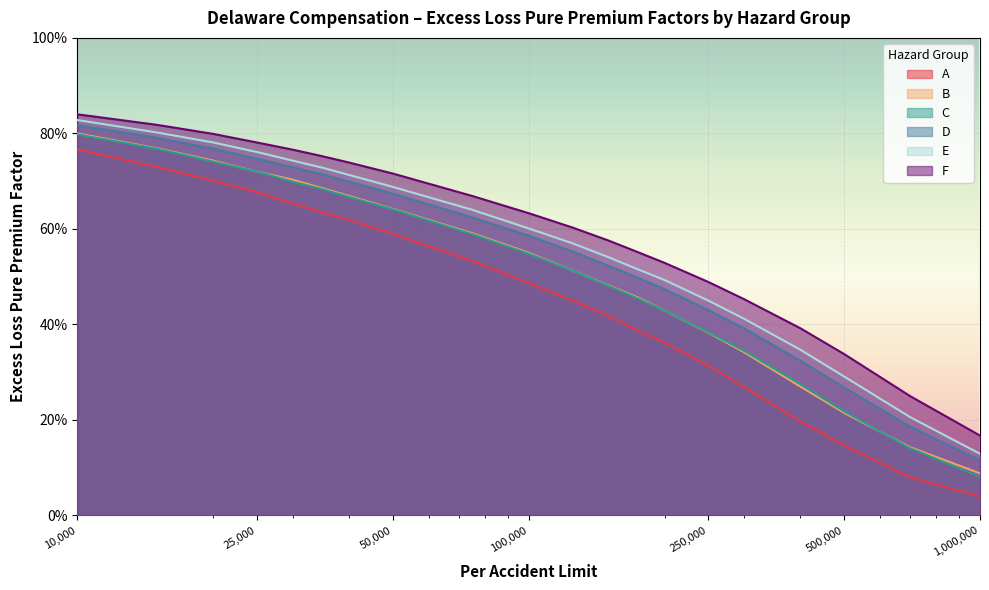

At which category is the sum across all series the highest?

10000